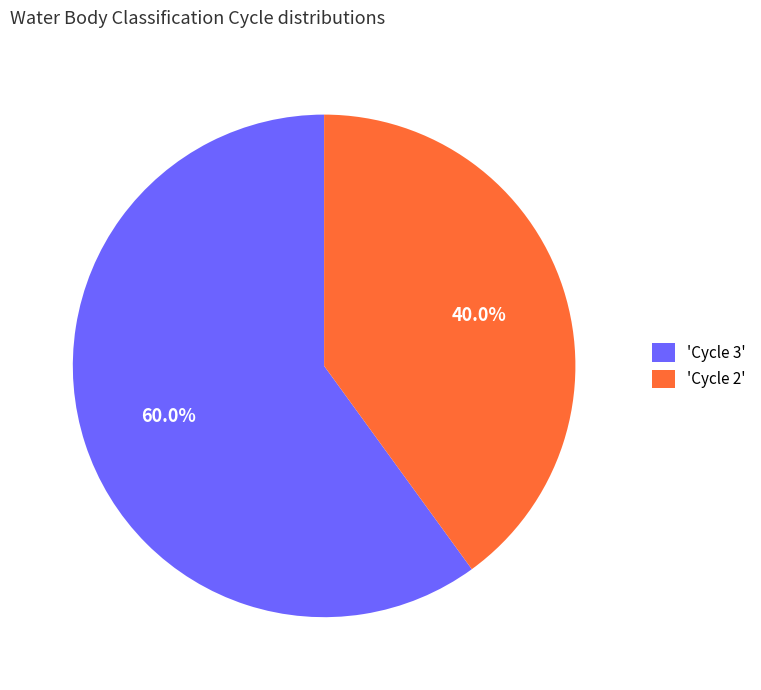

What is the ratio of the value at 'Cycle 3' to the value at 'Cycle 2'?

1.5